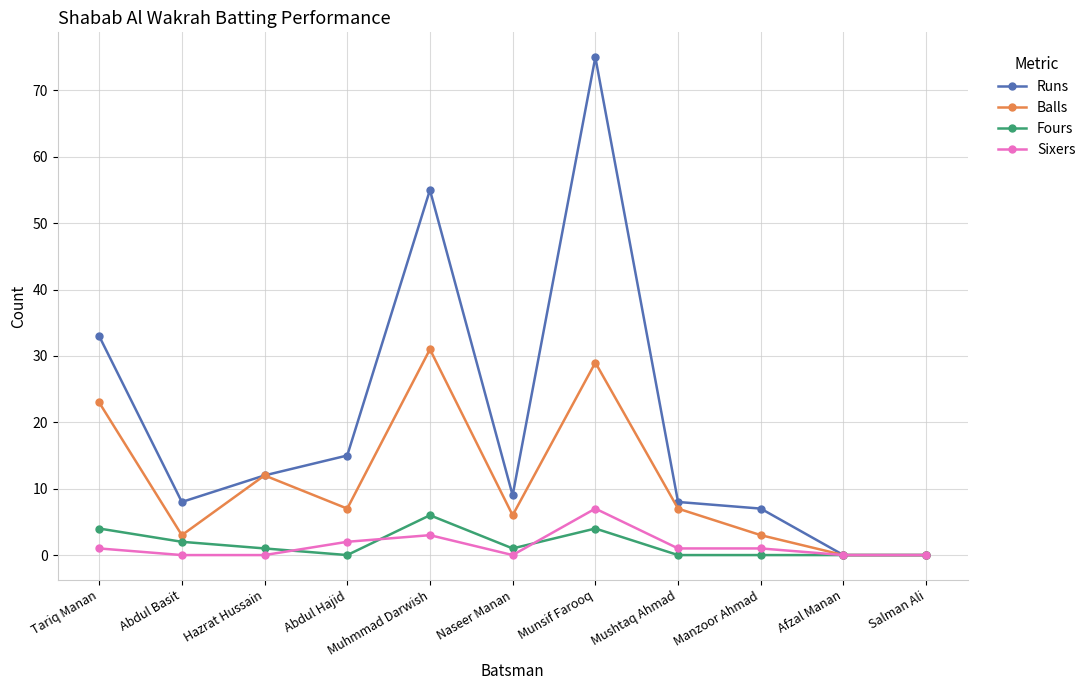

The Runs series shows 33 at Afzal Manan. True or false?

False